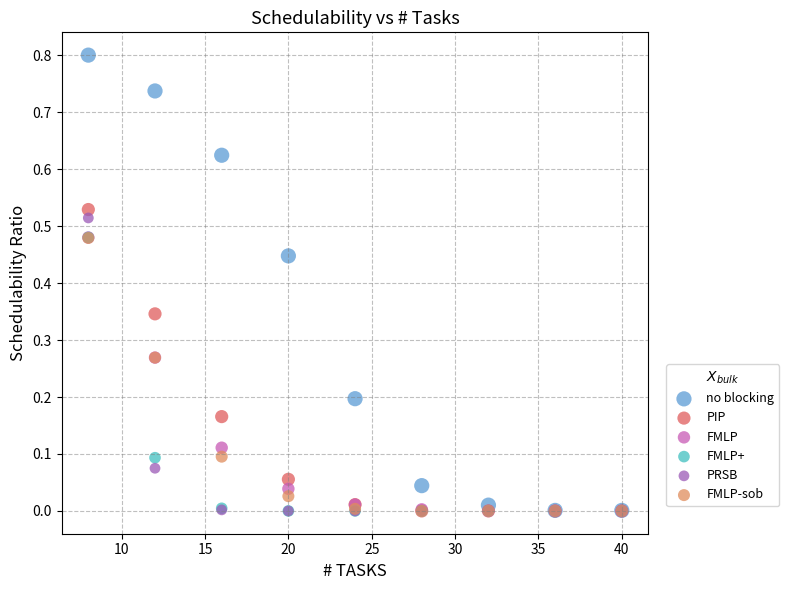

What are all the series names shown in the legend?

no blocking, PIP, FMLP, FMLP+, PRSB, FMLP-sob